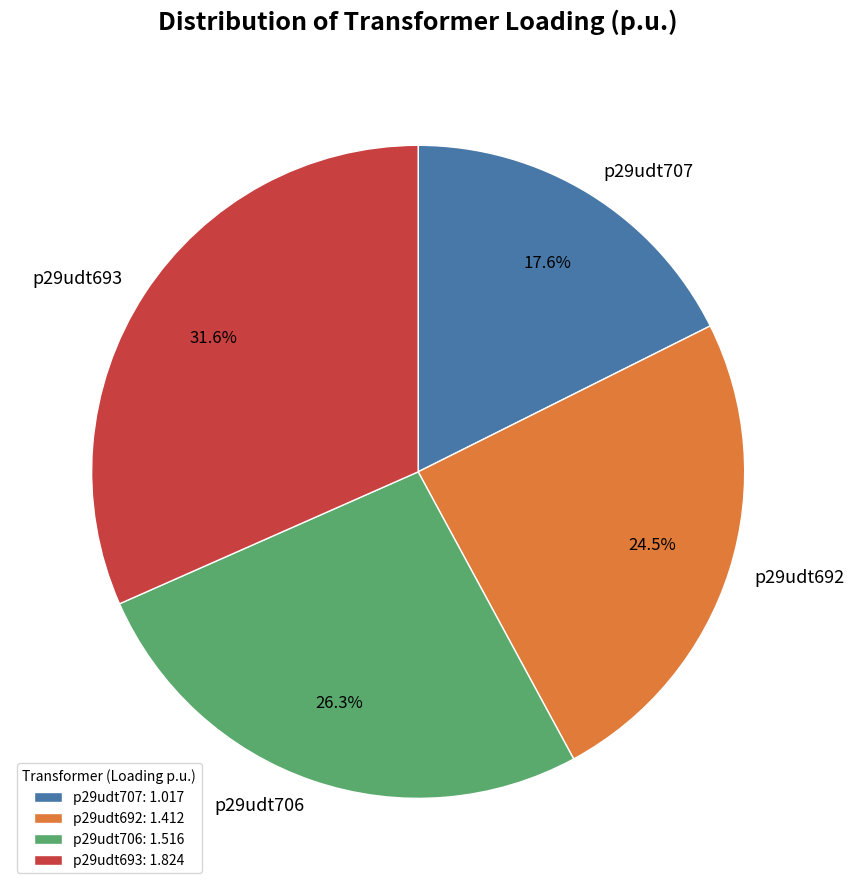

Is p29udt693 the majority of the pie?

No